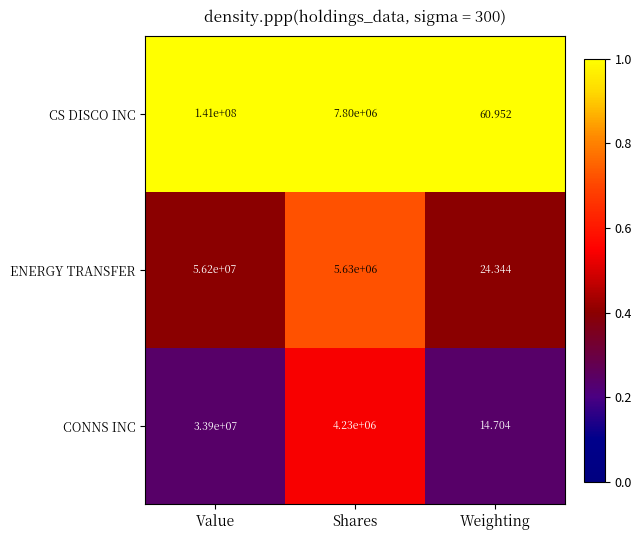

Which series has the largest range (max minus min)?

CS DISCO INC